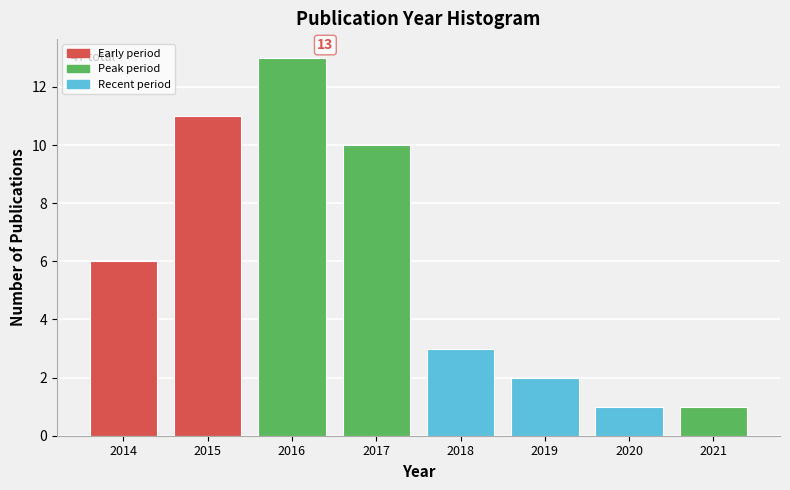

Reading right to left, list all the values displayed in this chart.

1	1	2	3	10	13	11	6